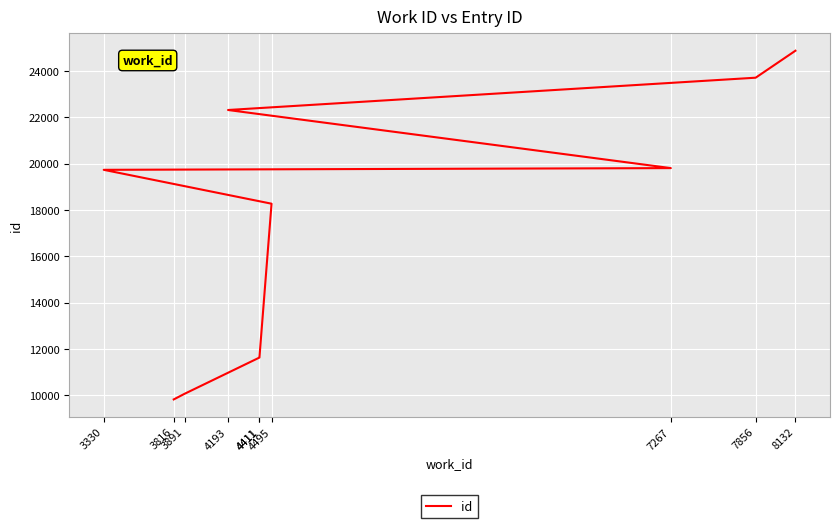

List the labels in order of value, largest first.

8132, 7856, 4193, 7267, 3330, 4495, 4411, 4411, 3891, 3816